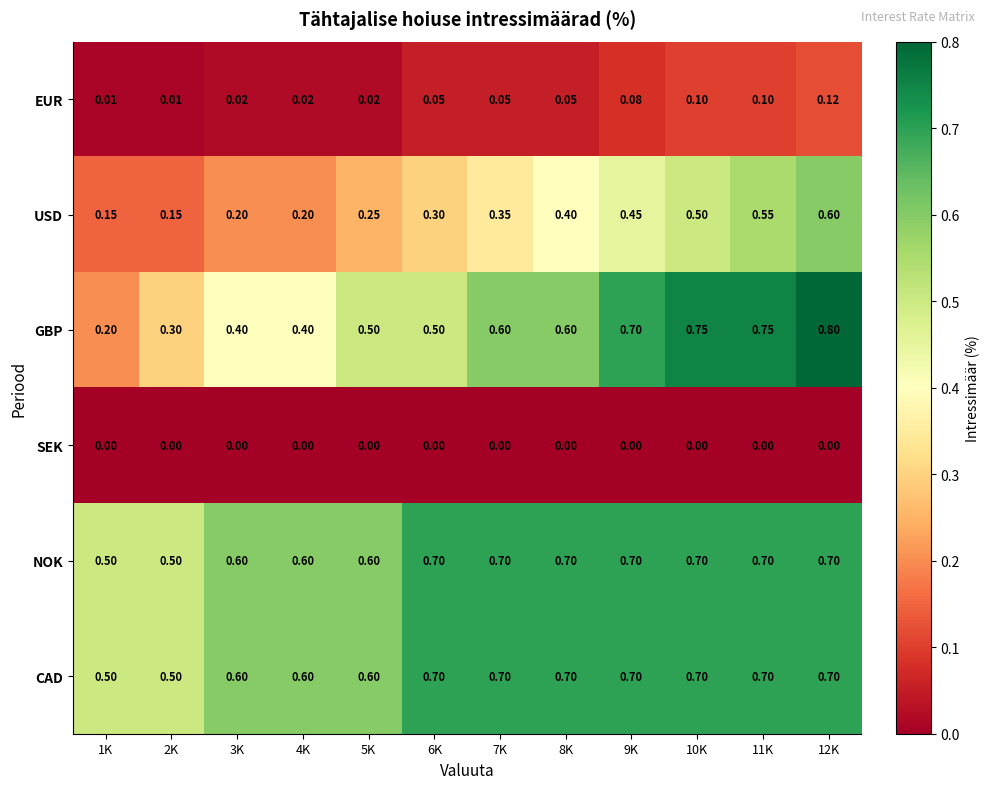

Which series has the widest spread of values?

GBP